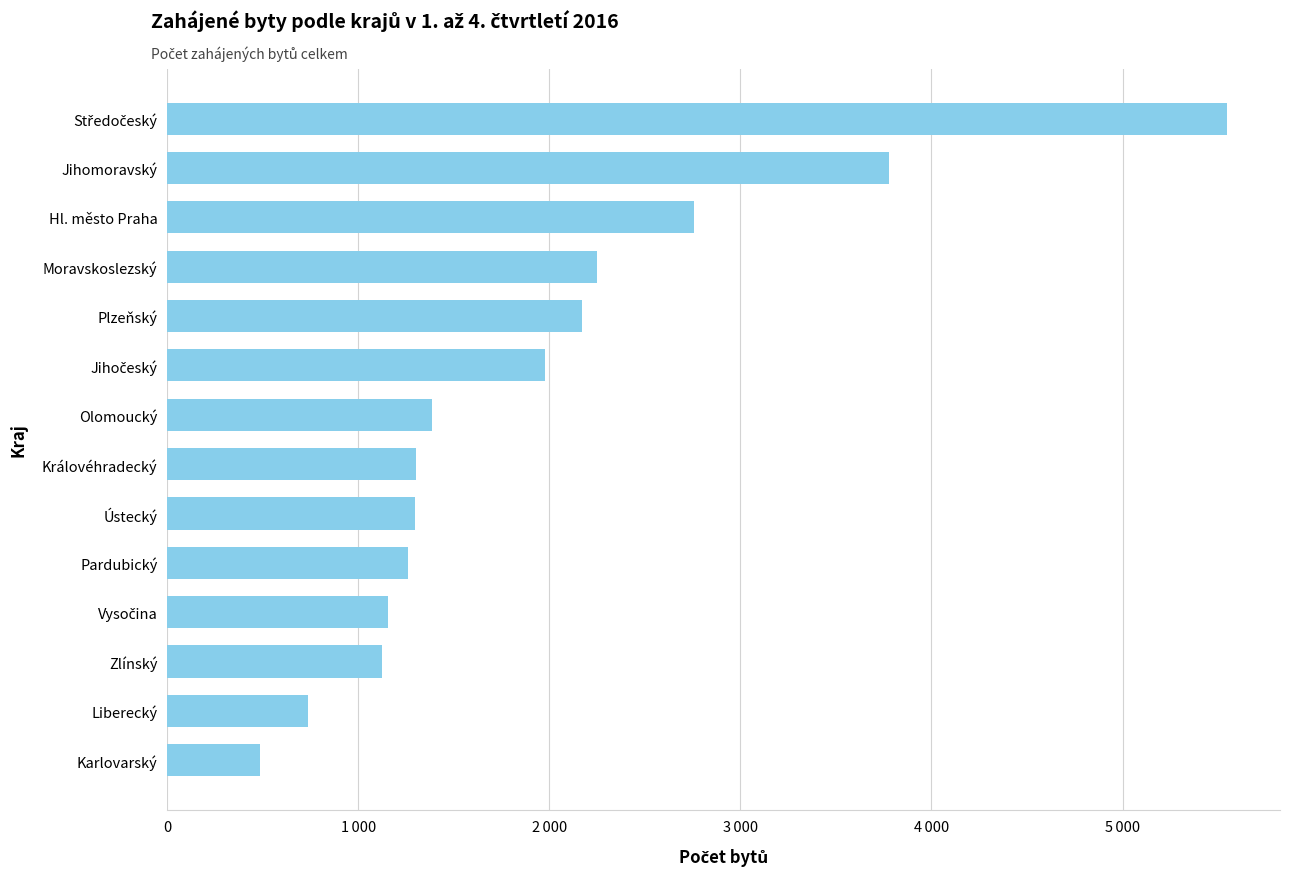

Where does the data first go above 1386?

Jihočeský